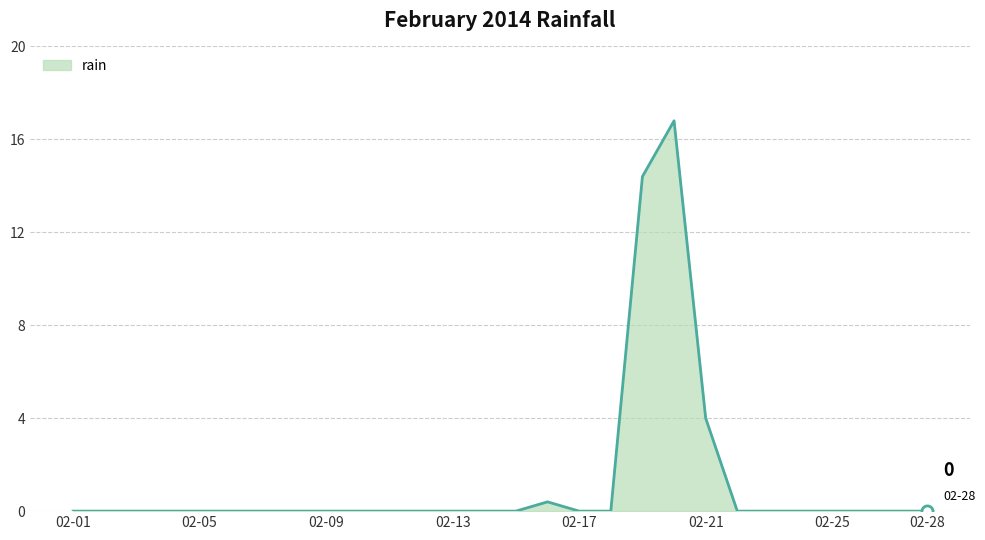

What is the difference between the second highest and minimum values?

14.4